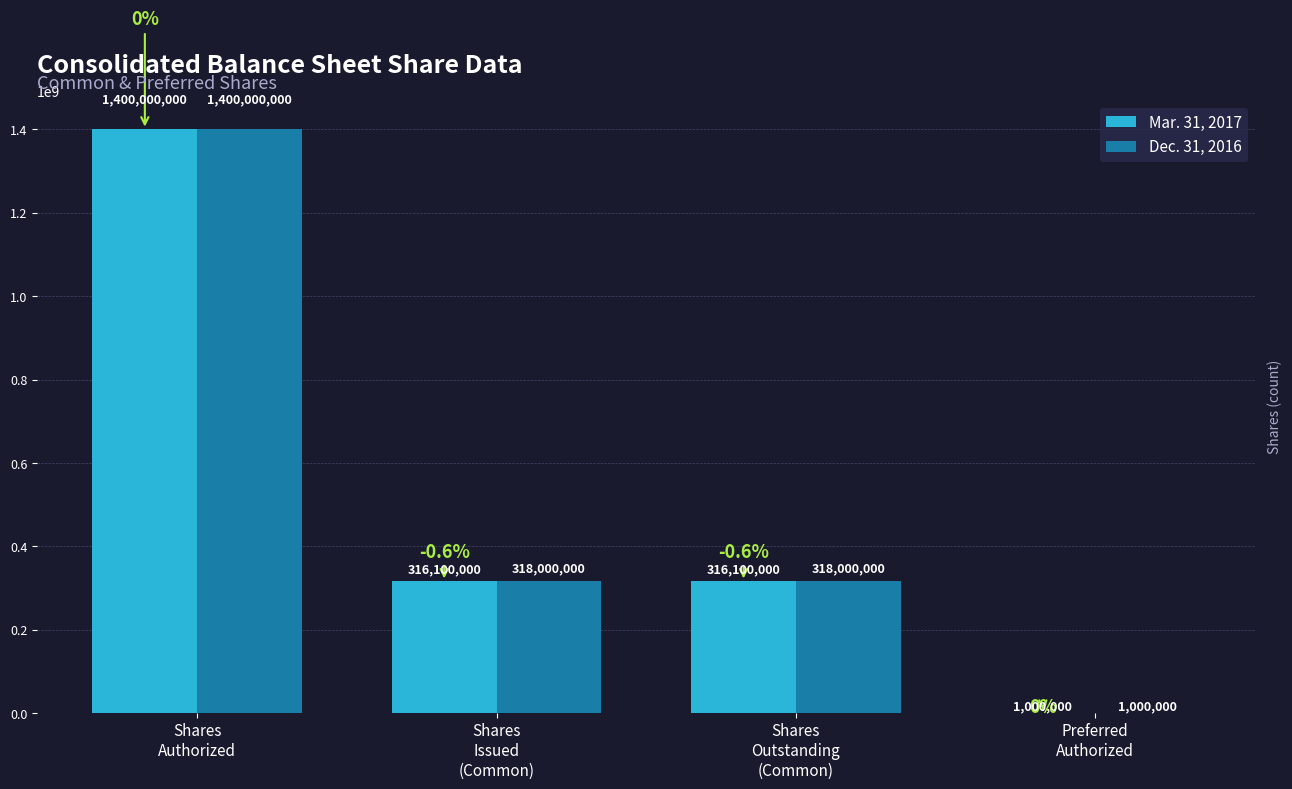

What is the highest value of the Dec. 31, 2016 series?

1400000000